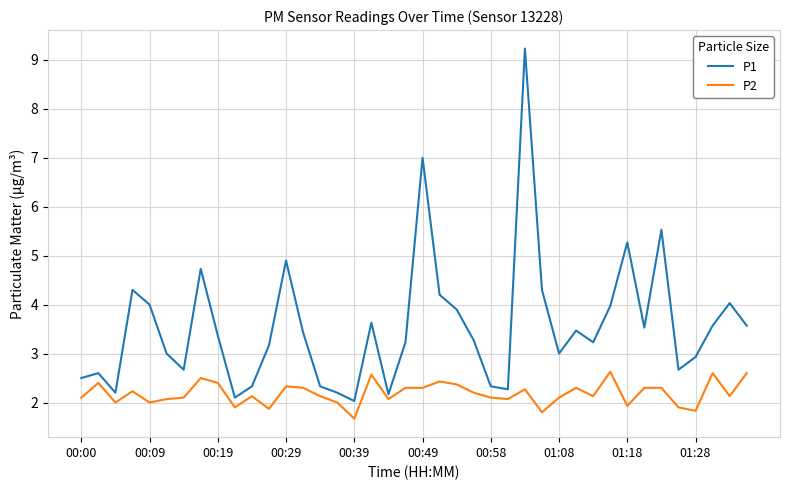

Which series has the widest spread of values?

P1